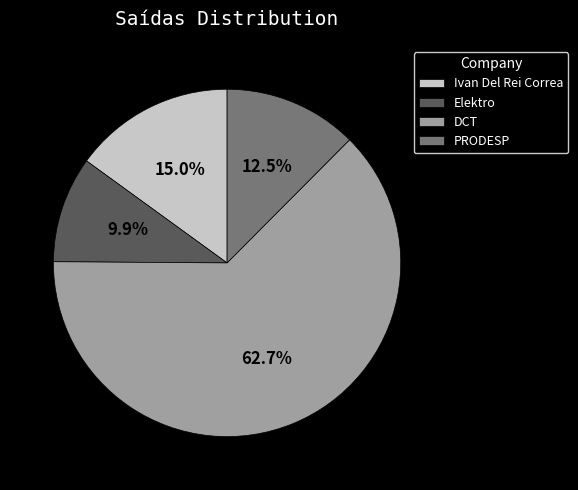

What is the largest slice in the pie chart?

DCT